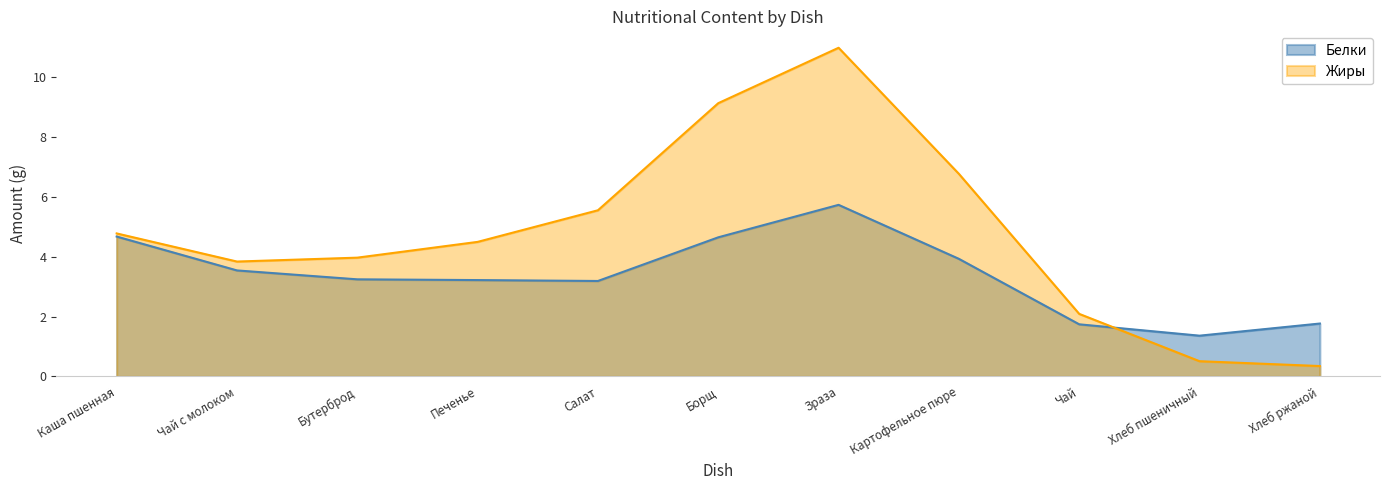

What is the difference between the second highest and second lowest values in the Жиры series?

8.6